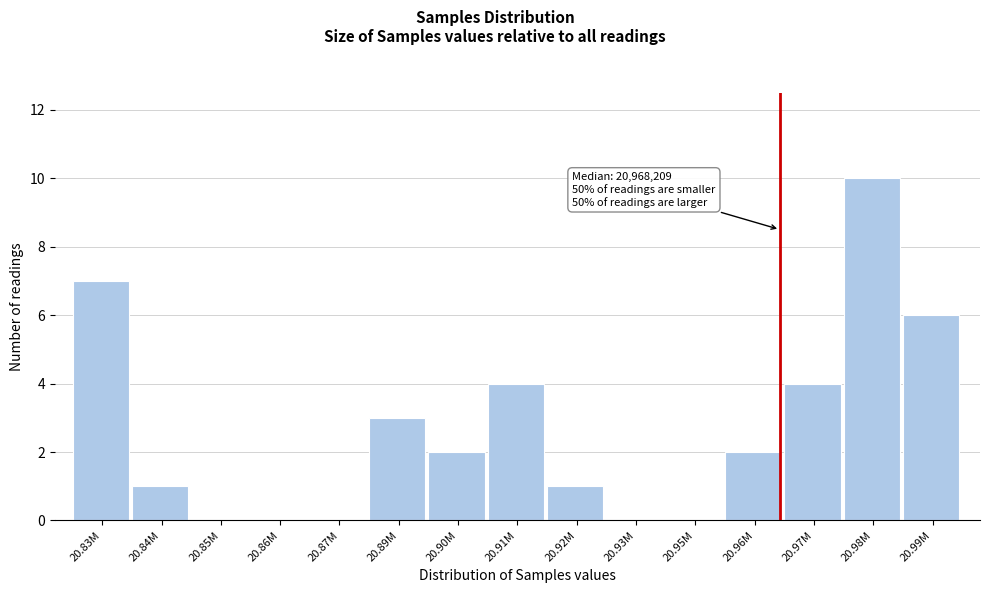

Reading right to left, transcribe all the data shown in this chart.

20.99M=6	20.98M=10	20.97M=4	20.96M=2	20.95M=0	20.93M=0	20.92M=1	20.91M=4	20.90M=2	20.89M=3	20.87M=0	20.86M=0	20.85M=0	20.84M=1	20.83M=7